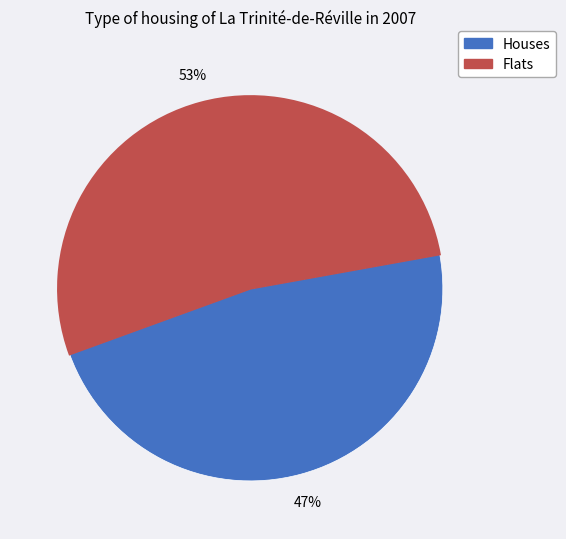

To the nearest percent, what is the average slice percentage?

50%